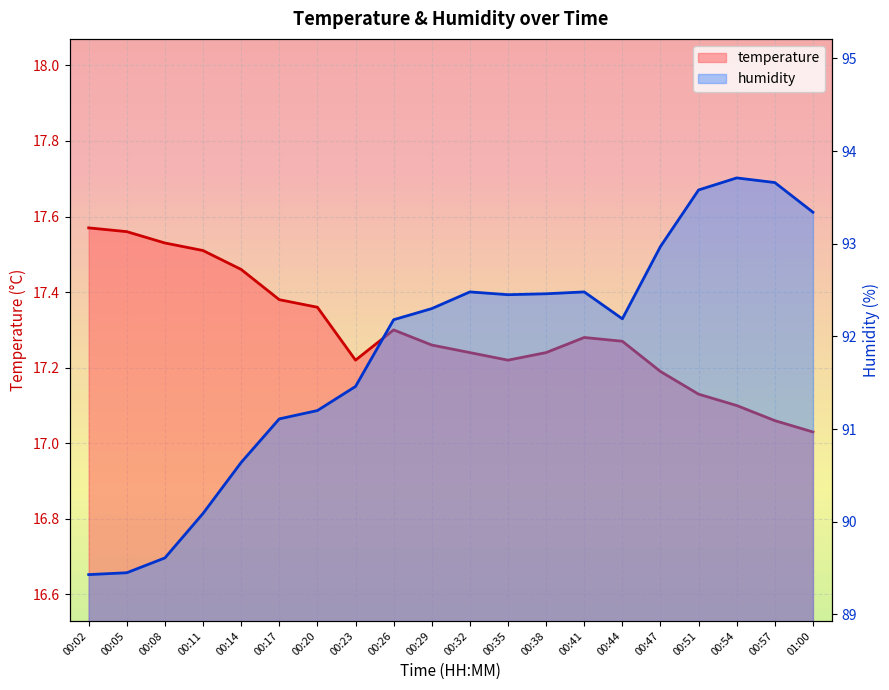

How many lines are shown in the chart?

2